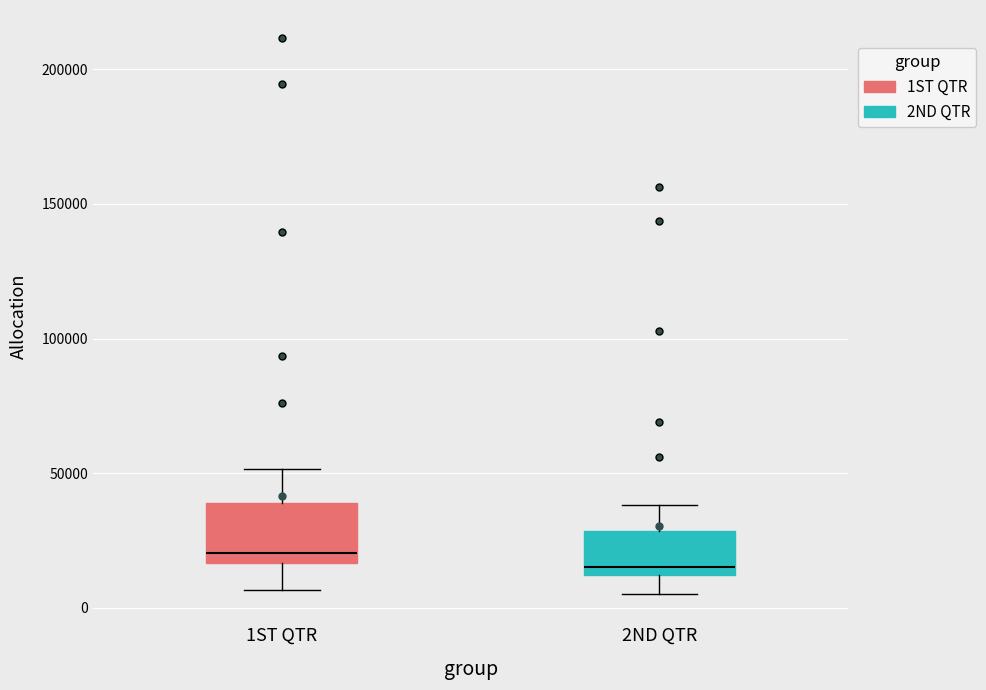

Which box has the highest median line?

1ST QTR